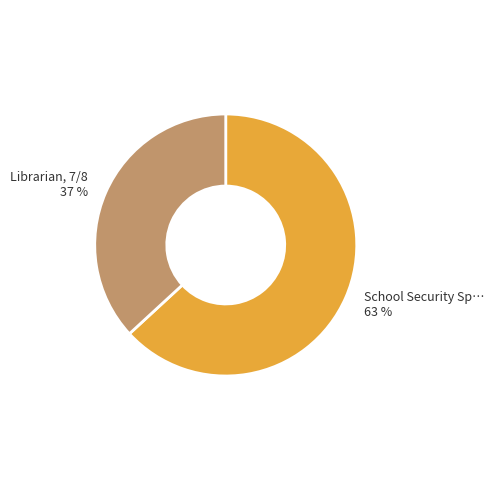

To the nearest percent, what is the difference between the largest and smallest slice percentages?

26%